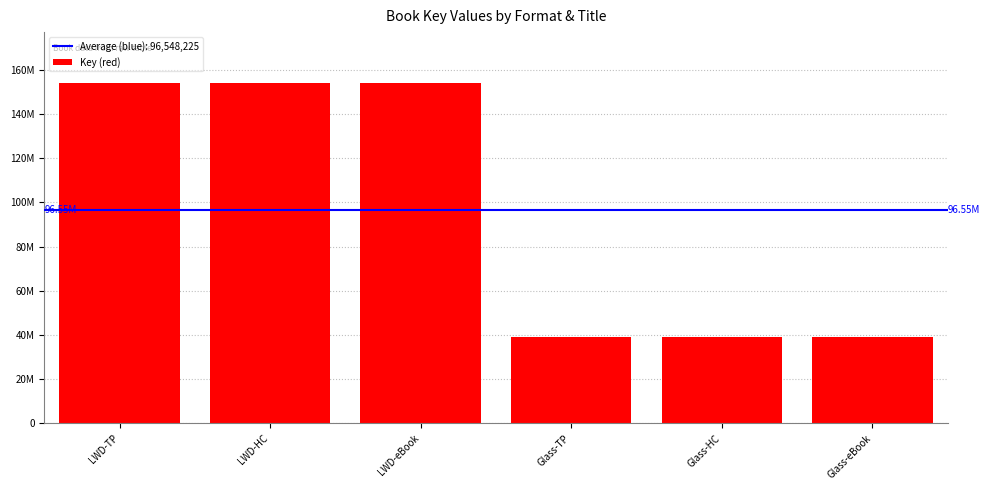

Are the bars horizontal?

No